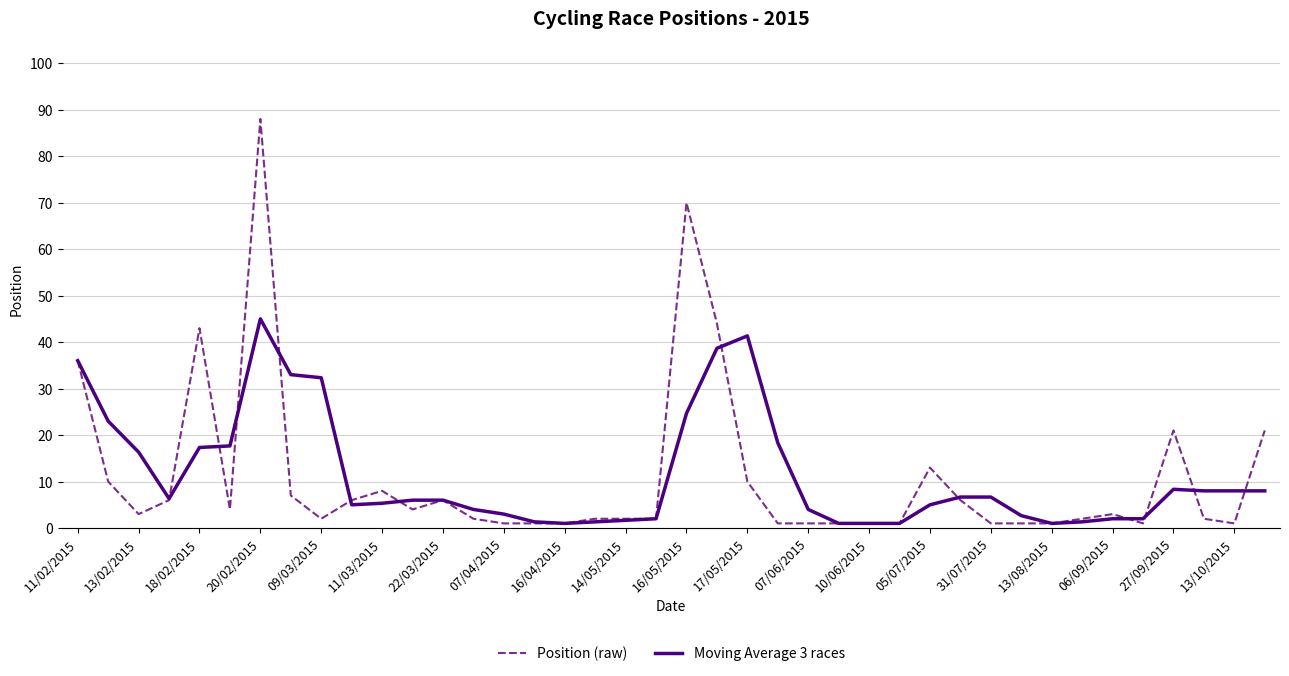

List the series in order of their peak value, lowest first.

Moving Average 3 races, Position (raw)